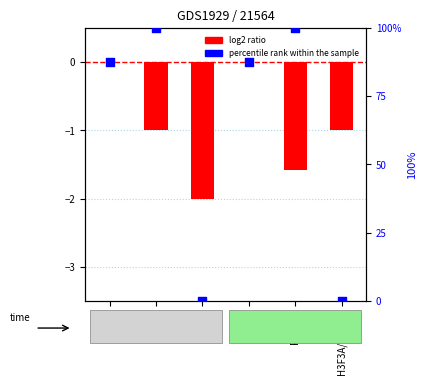

At how many categories does at least one series exceed 12?

4